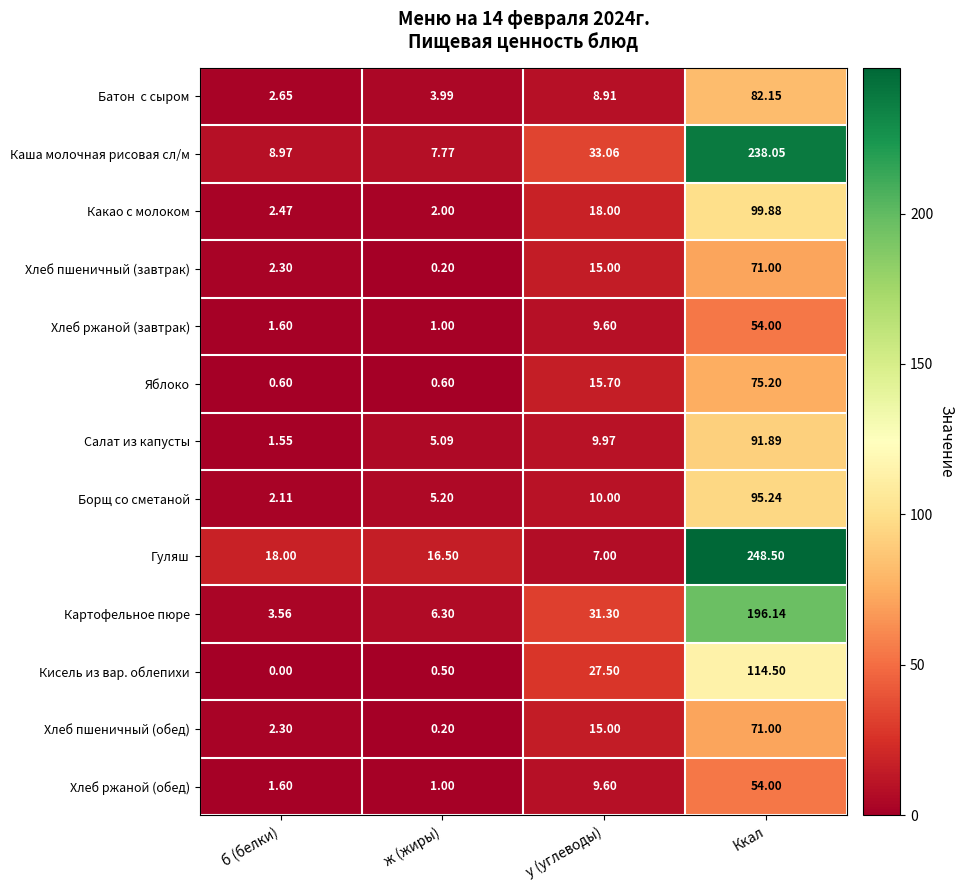

What is the spread (max minus min) of values at б (белки)?

18.0